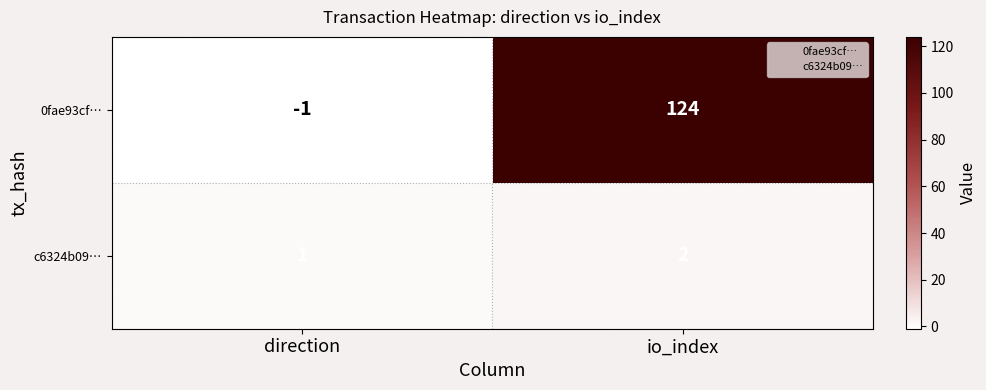

At which category is the sum across all series the highest?

io_index